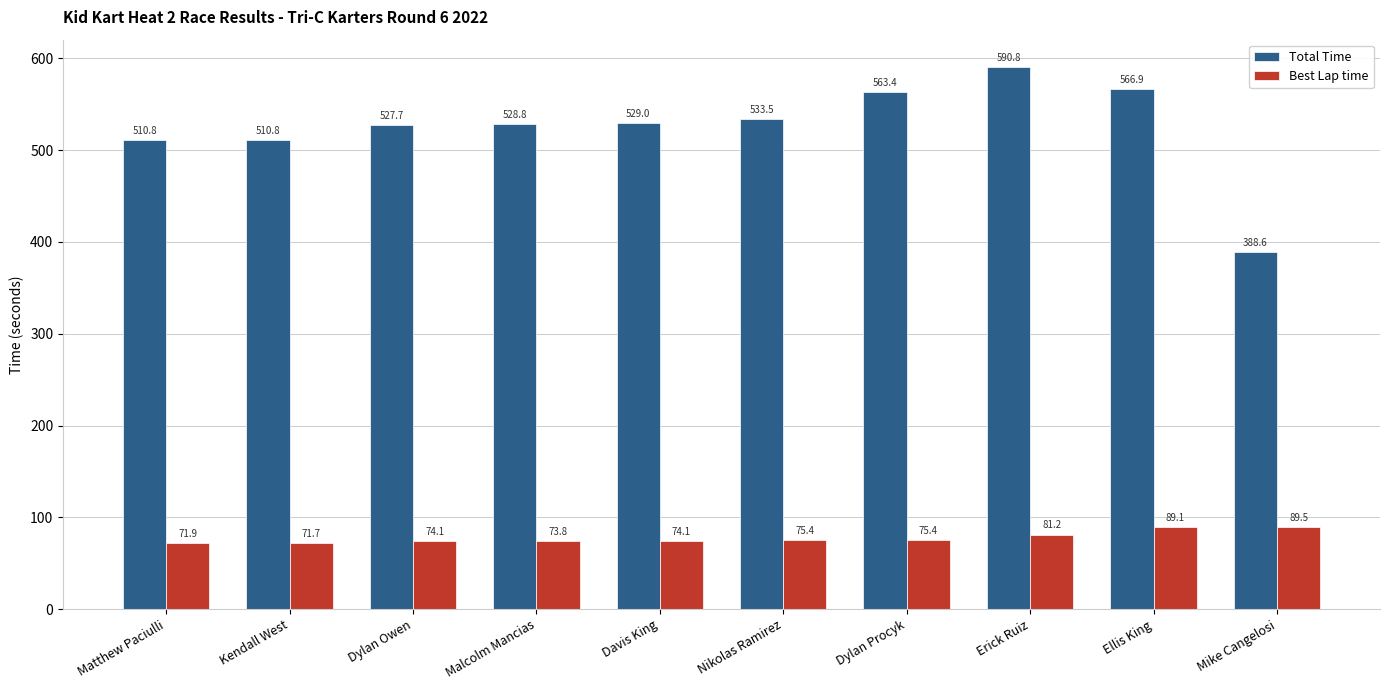

Which category has the highest value across all series?

Erick Ruiz